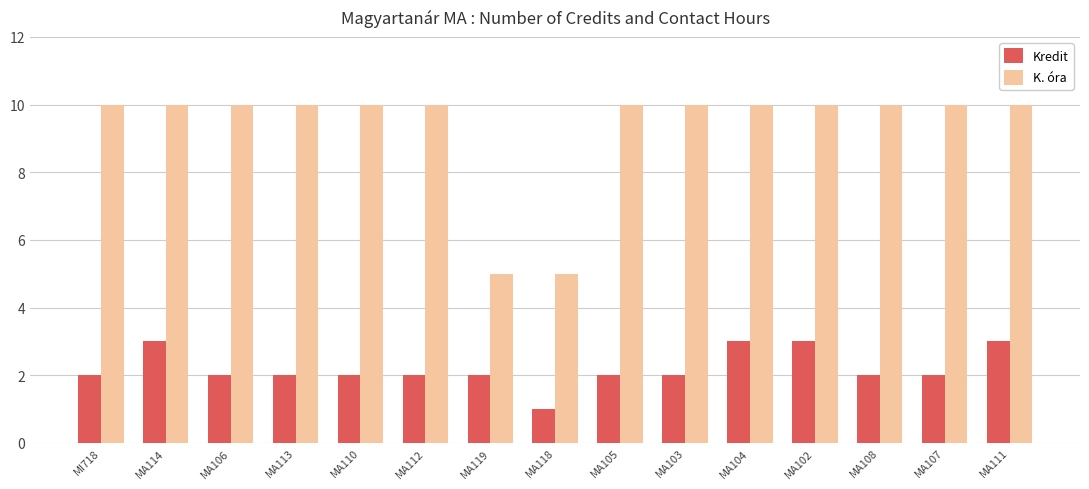

Reading left to right, list all the values displayed in this chart.

Kredit: MI718=2	MA114=3	MA106=2	MA113=2	MA110=2	MA112=2	MA119=2	MA118=1	MA105=2	MA103=2	MA104=3	MA102=3	MA108=2	MA107=2	MA111=3
K. óra: MI718=10	MA114=10	MA106=10	MA113=10	MA110=10	MA112=10	MA119=5	MA118=5	MA105=10	MA103=10	MA104=10	MA102=10	MA108=10	MA107=10	MA111=10